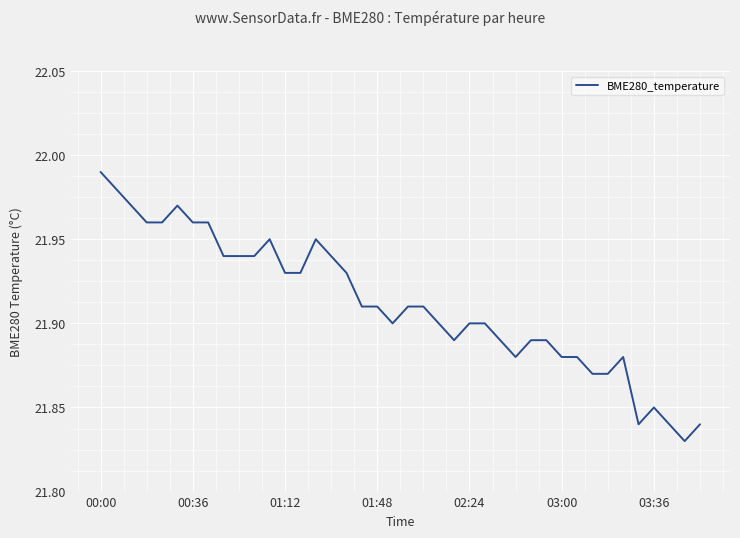

Count the number of data series in this chart.

1